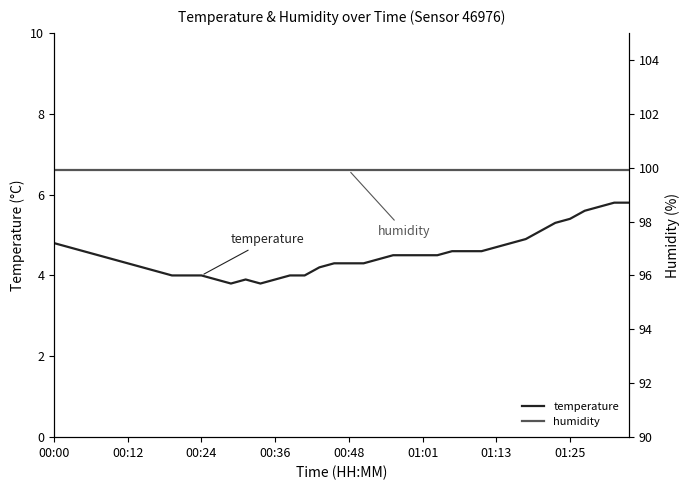

True or false: temperature has a value of 4.8 at 00:00.

True